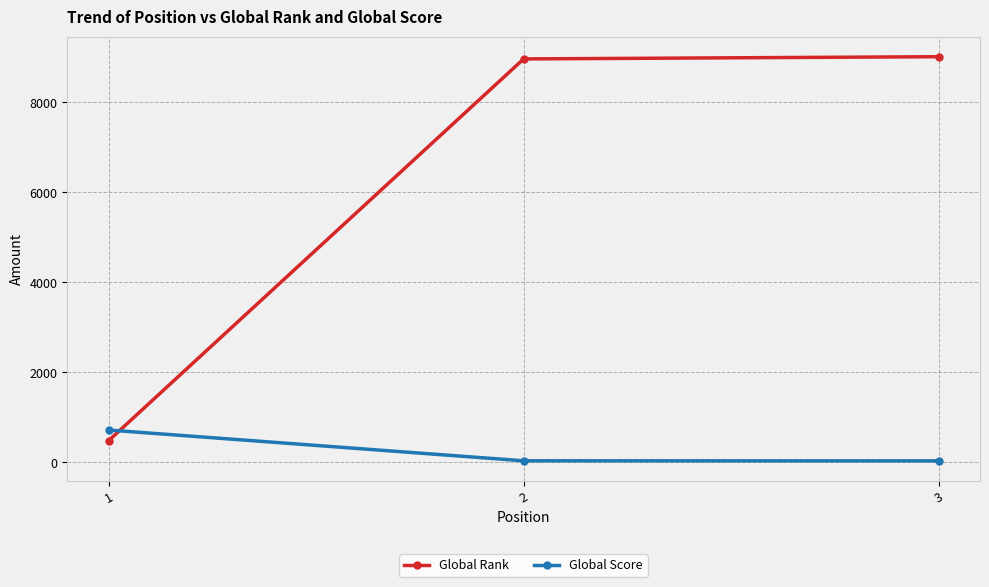

What is the highest value of the Global Score series?

717